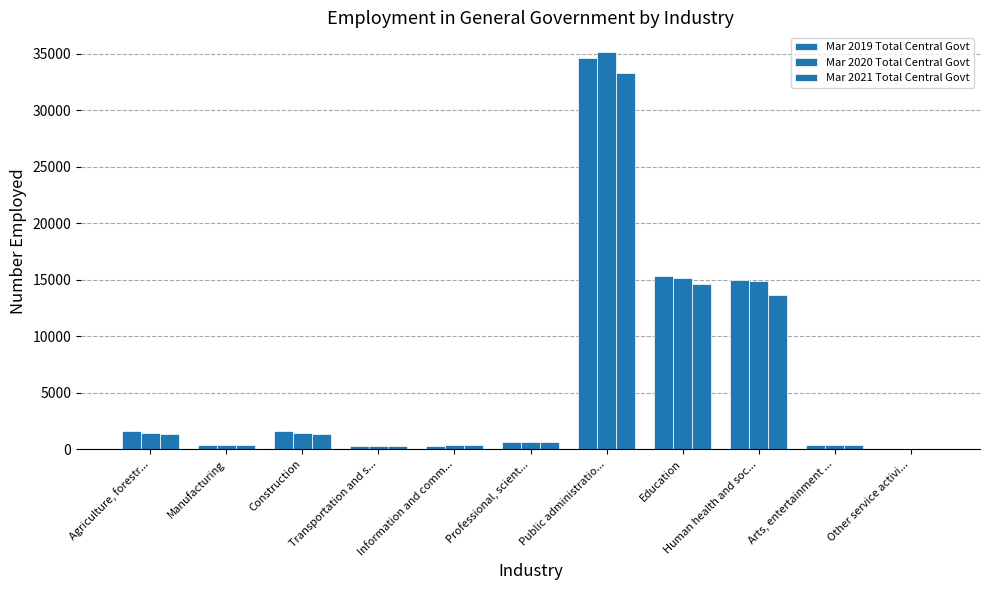

List the labels in order of Mar 2021 Total Central Govt value, largest first.

Public administratio..., Education, Human health and soc..., Construction, Agriculture, forestr..., Professional, scient..., Manufacturing, Arts, entertainment ..., Information and comm..., Transportation and s..., Other service activi...